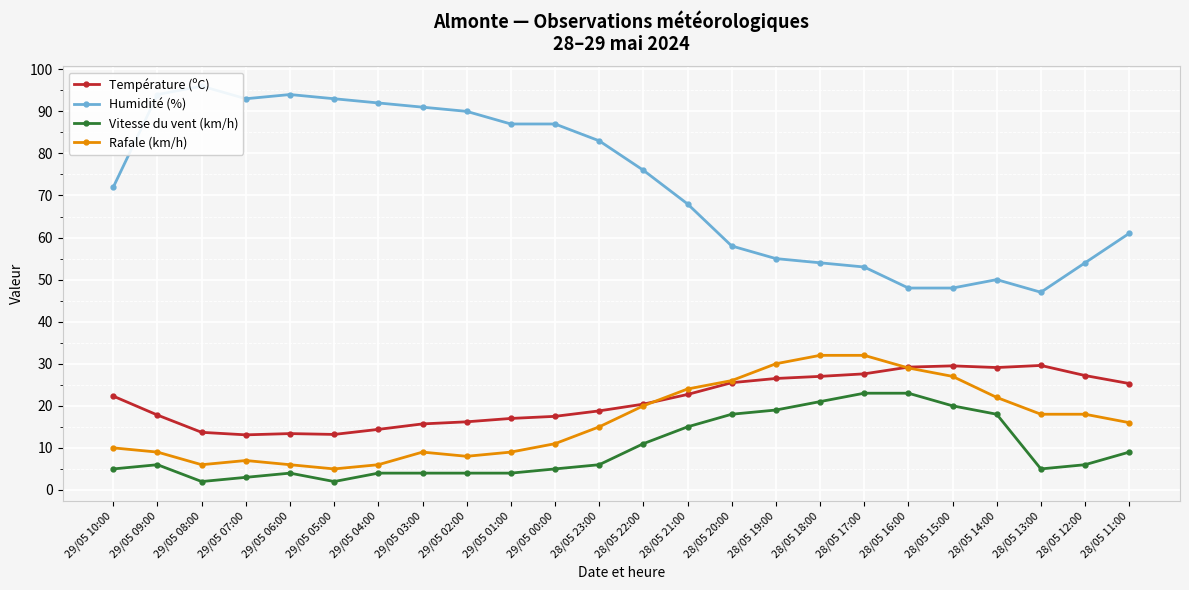

How many data points in Humidité (%) are less than 76?

12